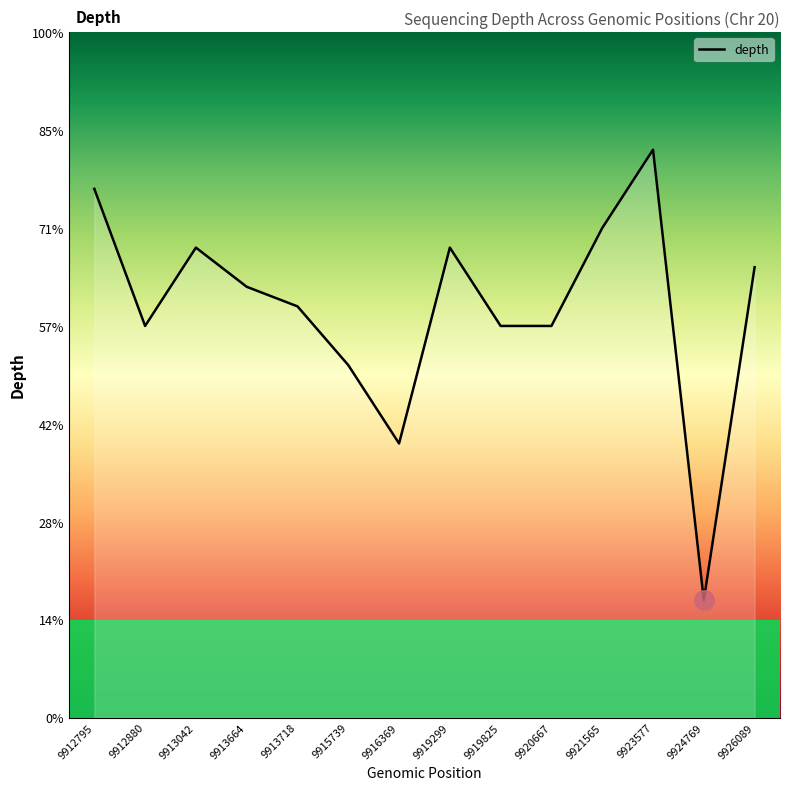

At which category does the data reach its first local peak?

9913042